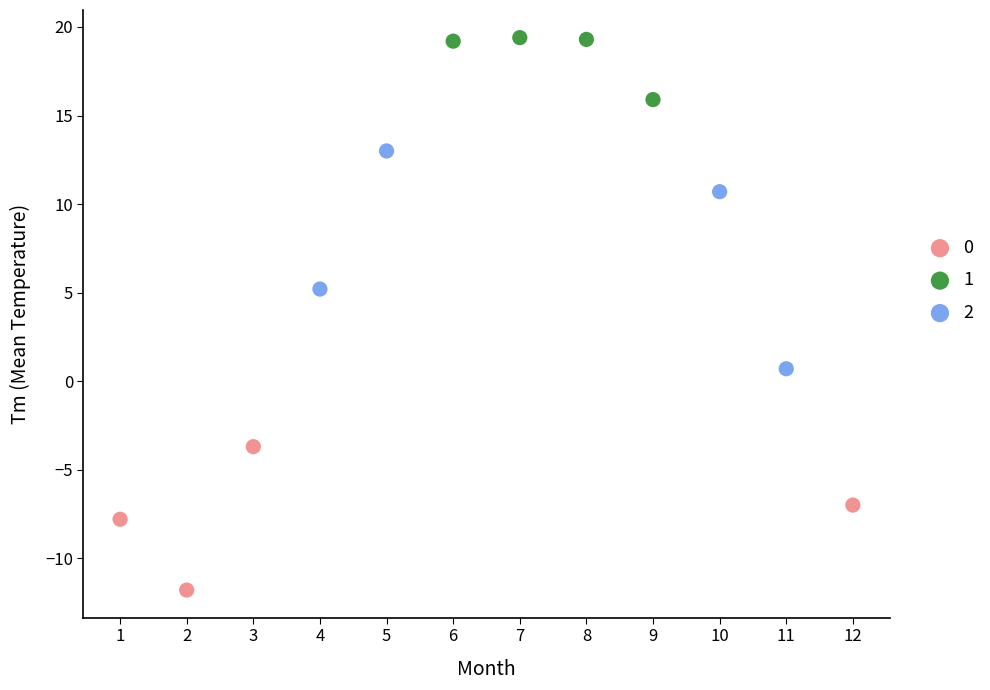

Which series contains the highest Y value?

1